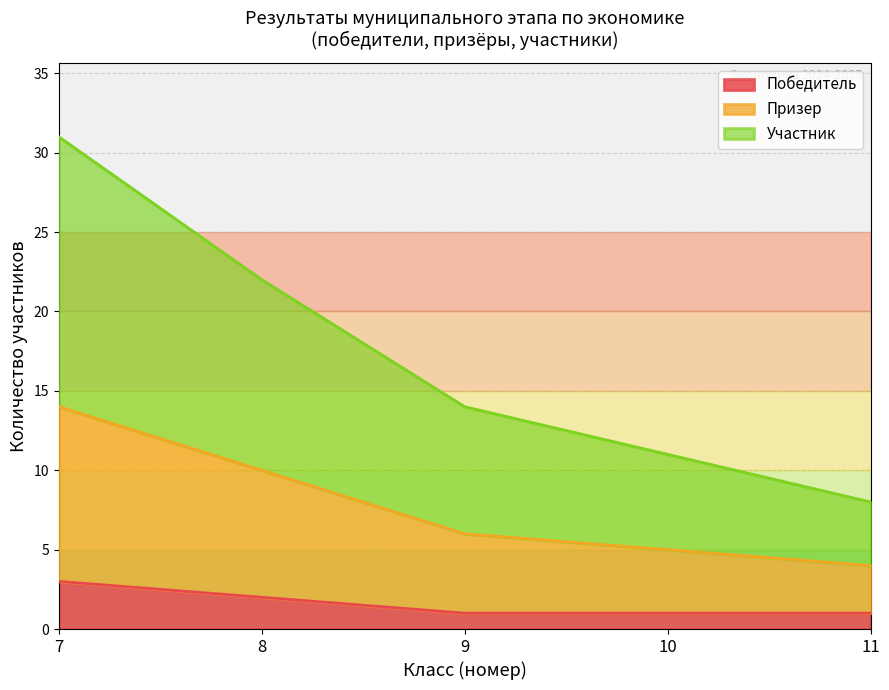

Where does the Участник series first go above 7?

7